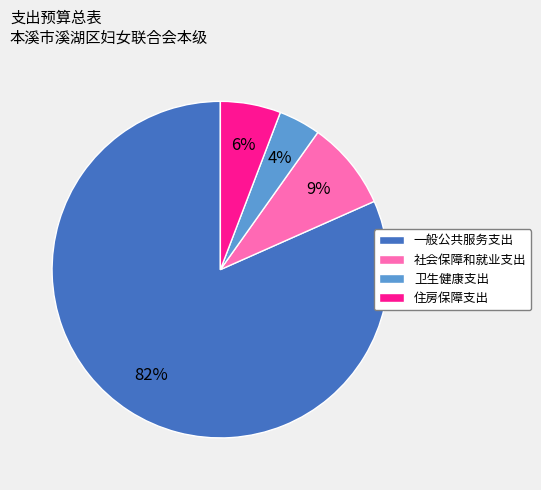

What is the smallest slice in the pie chart?

卫生健康支出